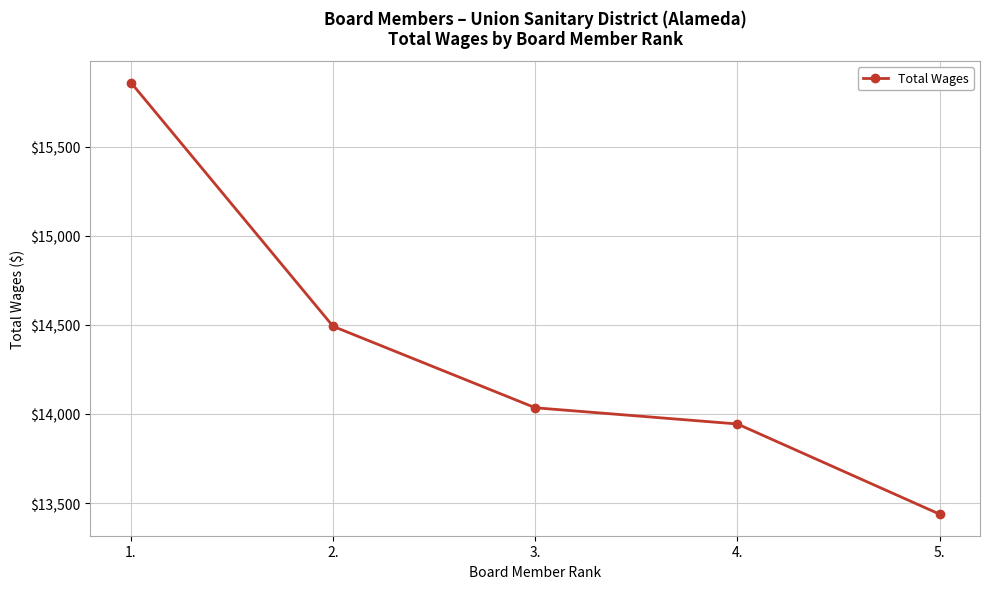

What is the difference between the values at 4. and 2.?

548